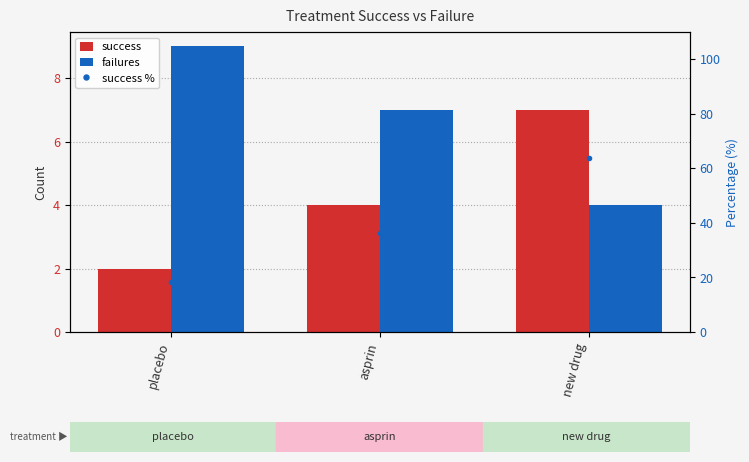

What is the value of the success % bar at the 2nd from the left?

36.4